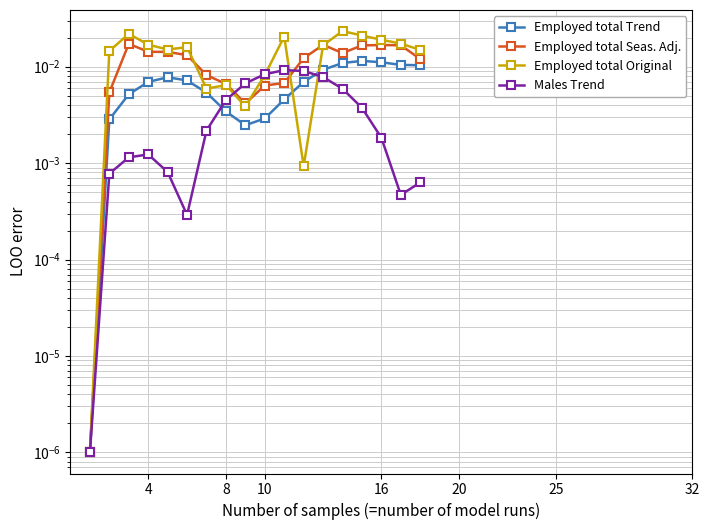

How many intersections are there between Employed total Trend and Employed total Original?

2